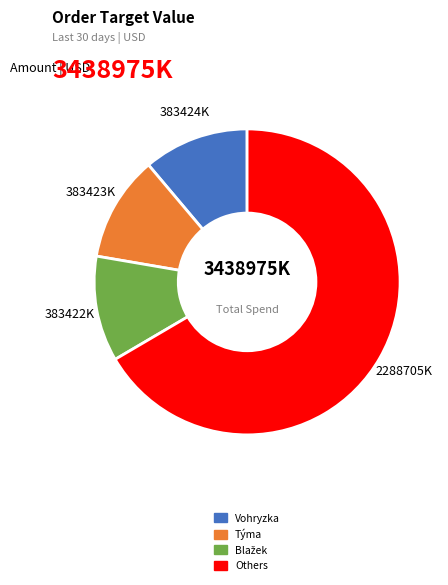

Does any single category account for the majority?

Yes